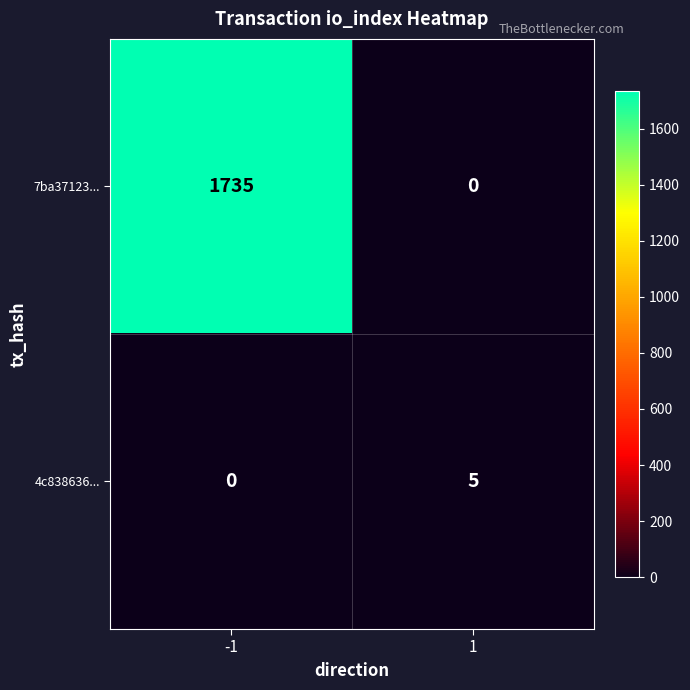

The value of 7ba37123... at -1 is 1735. True or false?

True